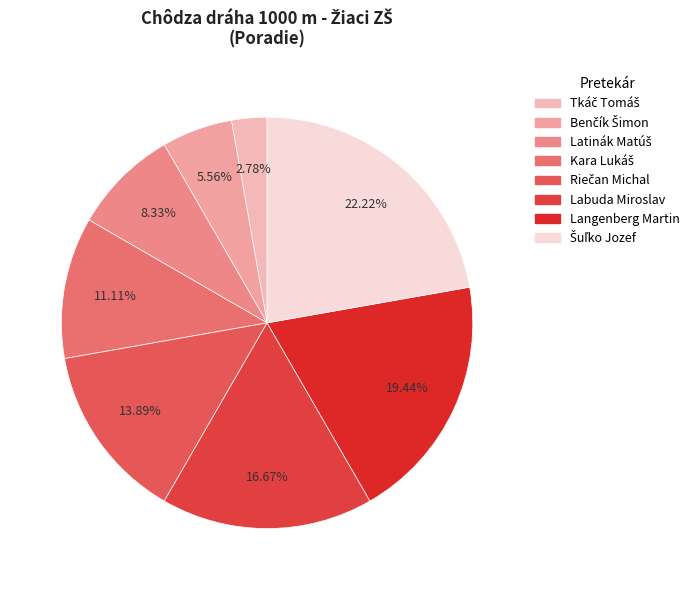

What percentage is NOT represented by Riečan Michal?

86.1%